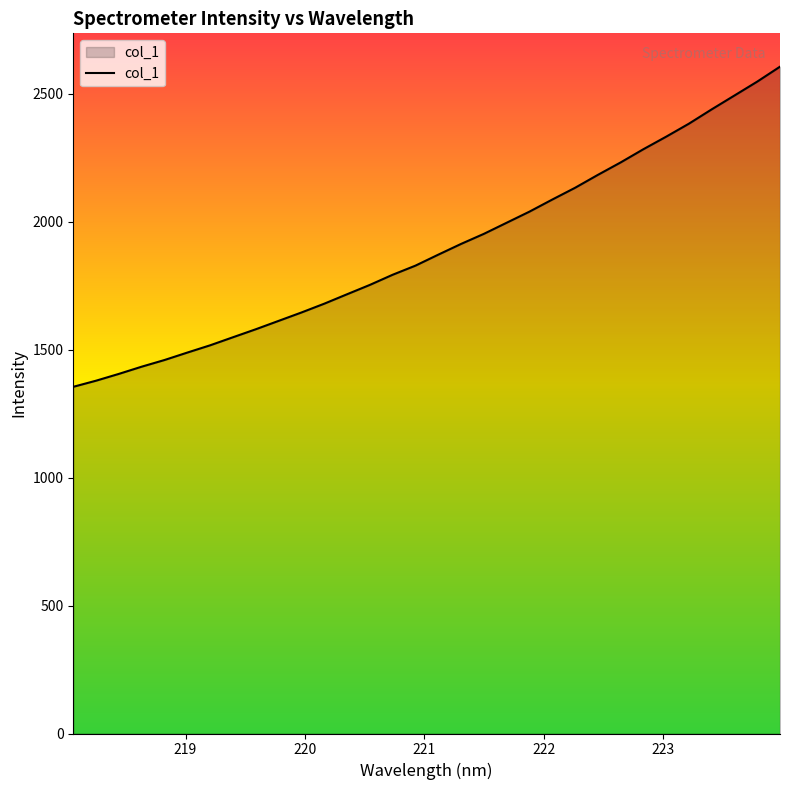

What is the sum of all values?

60665.2